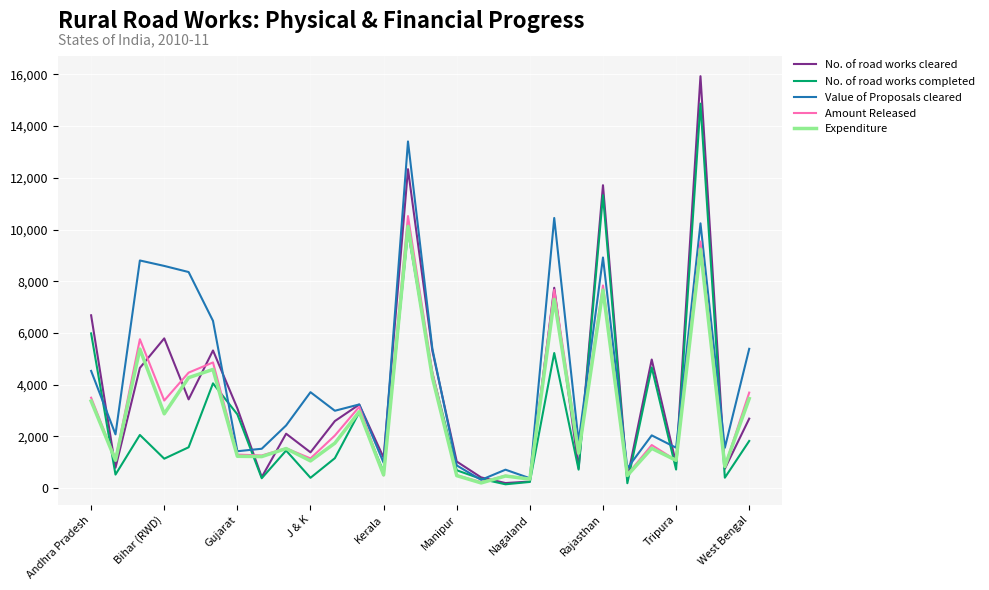

What is the maximum value shown in the chart?

15932.0